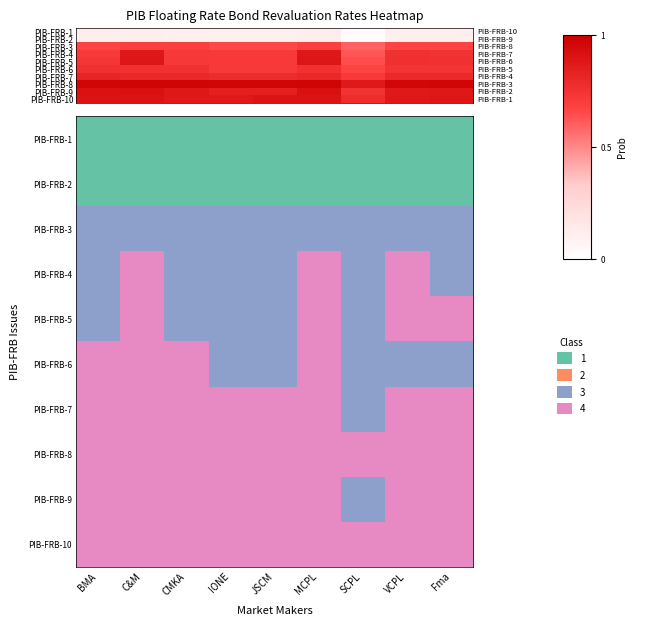

Rank the series by their maximum value, from lowest to highest.

PIB-FRB-2, PIB-FRB-1, PIB-FRB-3, PIB-FRB-6, PIB-FRB-7, PIB-FRB-4, PIB-FRB-5, PIB-FRB-10, PIB-FRB-9, PIB-FRB-8